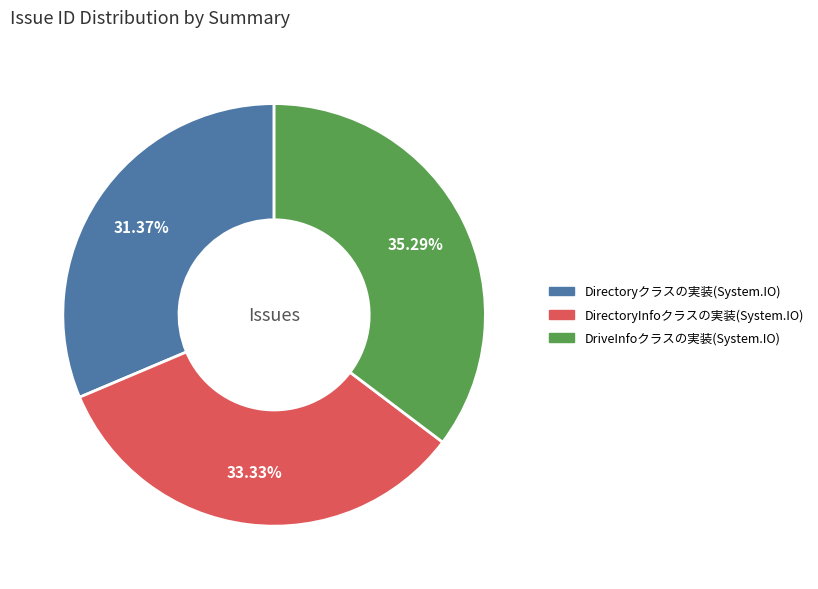

What is the largest slice in the pie chart?

DriveInfoクラスの実装(System.IO)